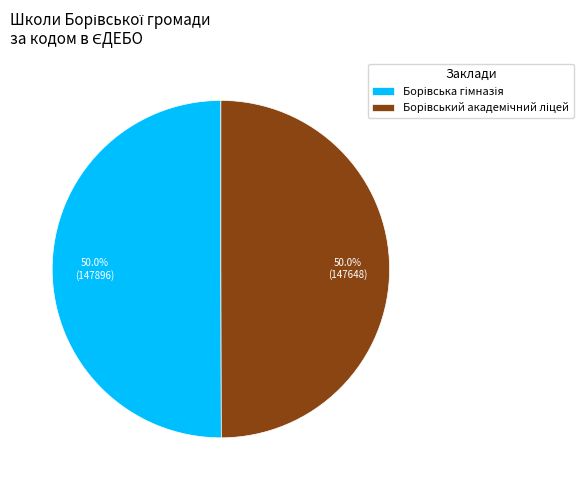

What percentage is NOT represented by Борівська гімназія?

50.0%